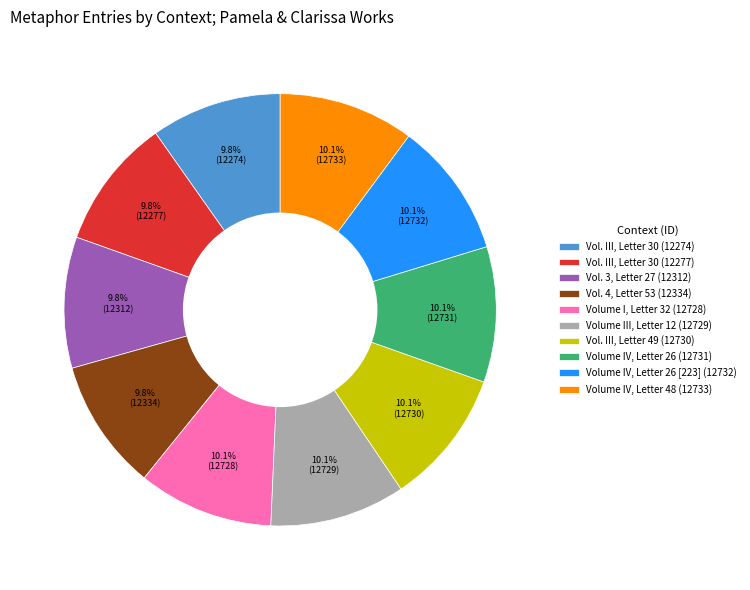

True or false: Vol. 4, Letter 53 (12334) accounts for 1% of the total.

False